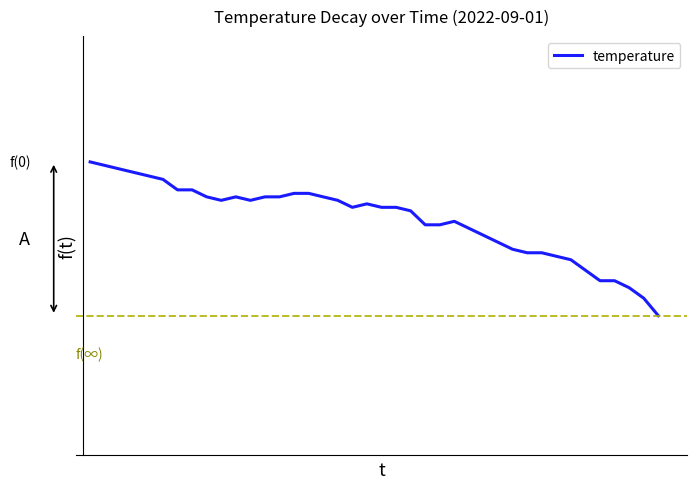

Reading left to right, extract all data points from this chart.

0=28.3	1=28.3	2=28.3	3=28.3	4=28.3	5=28.3	6=28.3	7=28.3	8=28.2	9=28.2	10=28.2	11=28.2	12=28.2	13=28.2	14=28.2	15=28.2	16=28.2	17=28.2	18=28.2	19=28.2	20=28.2	21=28.2	22=28.2	23=28.2	24=28.2	25=28.2	26=28.1	27=28.1	28=28.1	29=28.1	30=28.1	31=28.1	32=28.1	33=28.1	34=28.0	35=28.0	36=28.0	37=28.0	38=27.9	39=27.9